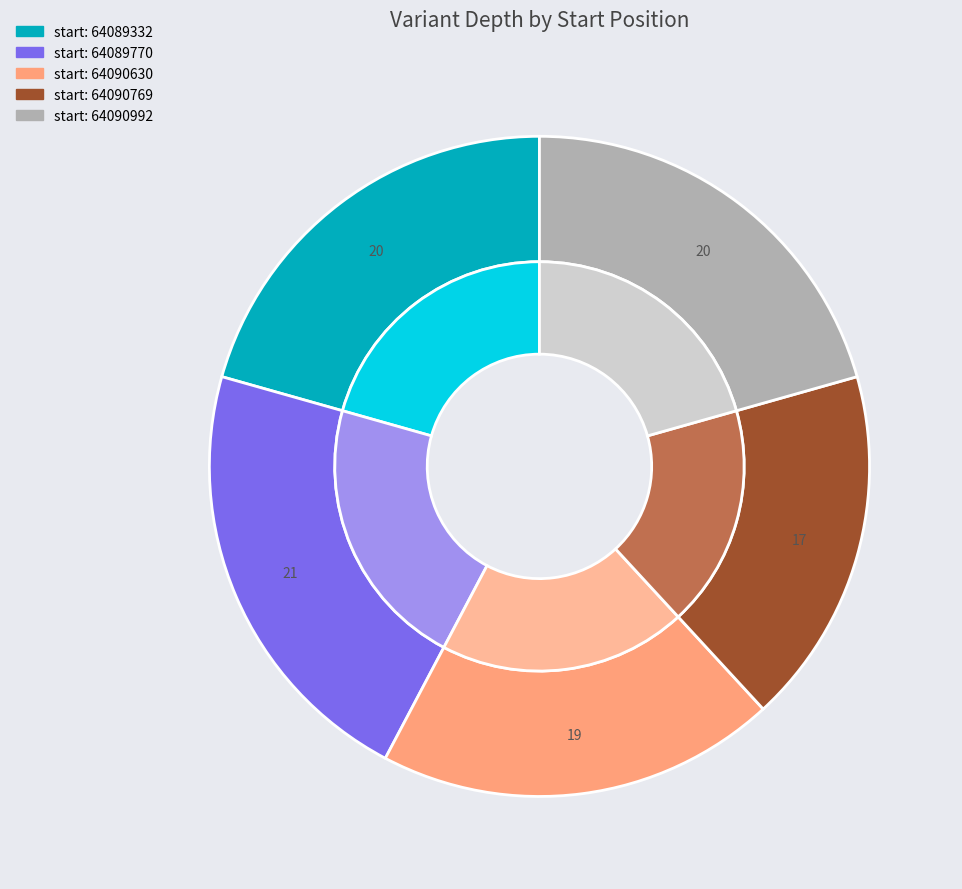

Which has a higher value, 64089332 or 64089770?

64089770